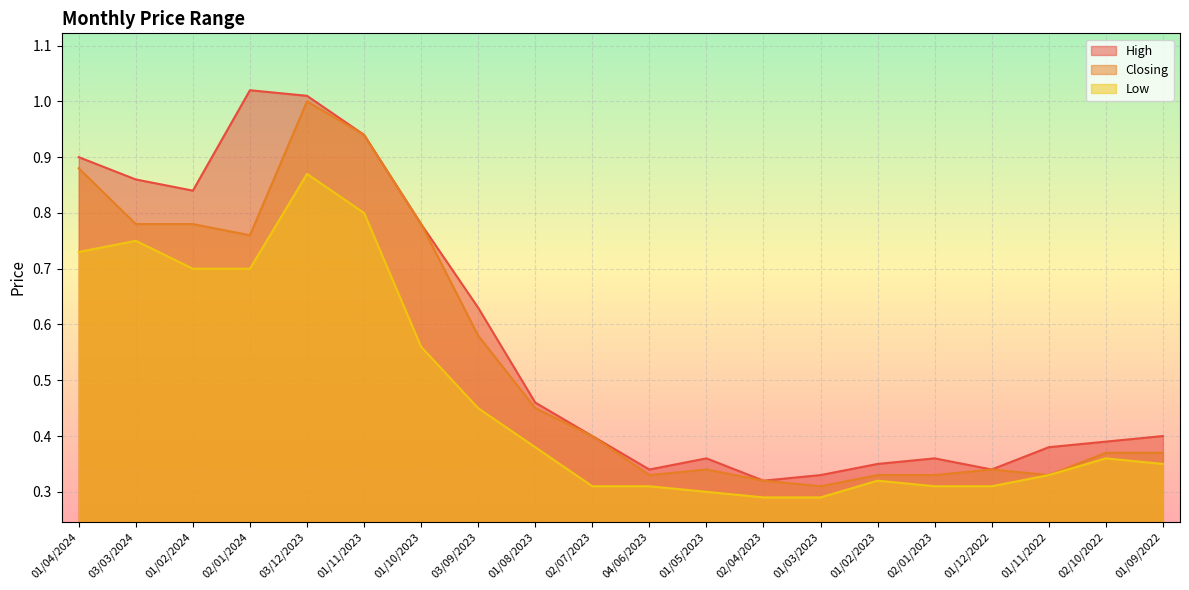

What position from the left is 02/01/2024?

4